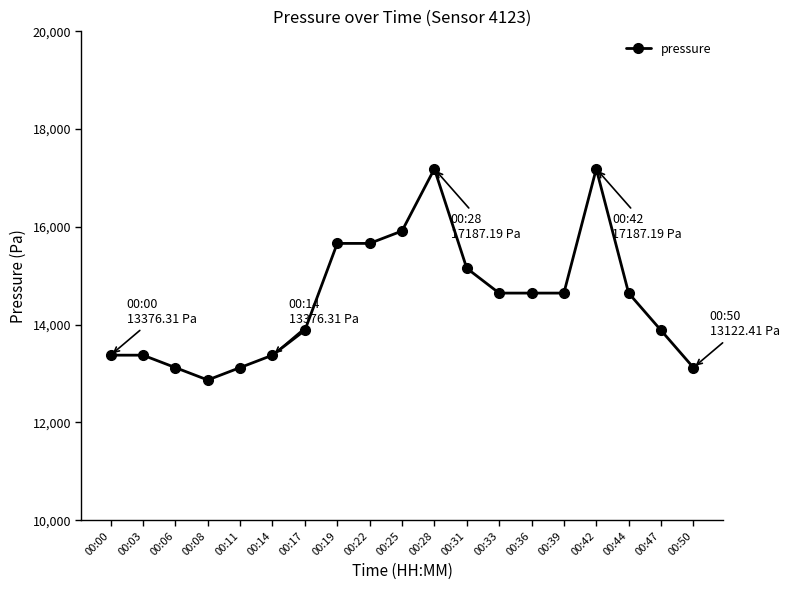

At which category does the data reach its first local valley?

00:08